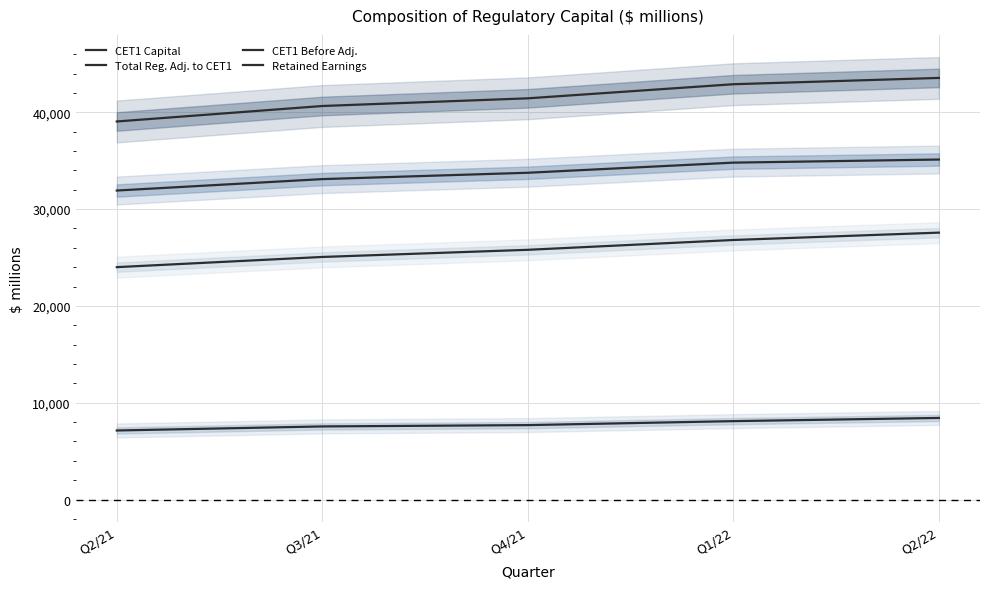

Reading right to left, list all the values displayed in this chart.

CET1 Capital: Q2/22=35117	Q1/22=34796	Q4/21=33751	Q3/21=33095	Q2/21=31915
Total Reg. Adj. to CET1: Q2/22=8428	Q1/22=8098	Q4/21=7688	Q3/21=7551	Q2/21=7132
CET1 Before Adj.: Q2/22=43545	Q1/22=42894	Q4/21=41439	Q3/21=40646	Q2/21=39047
Retained Earnings: Q2/22=27567	Q1/22=26807	Q4/21=25793	Q3/21=25055	Q2/21=24003